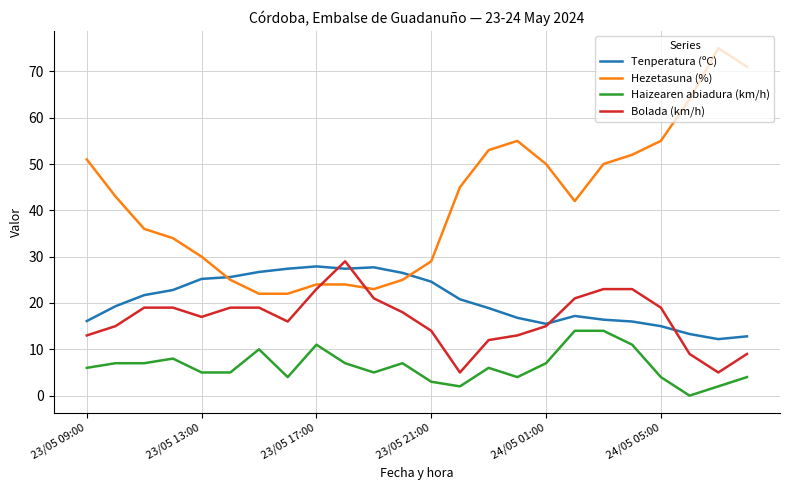

How many lines are shown in the chart?

4